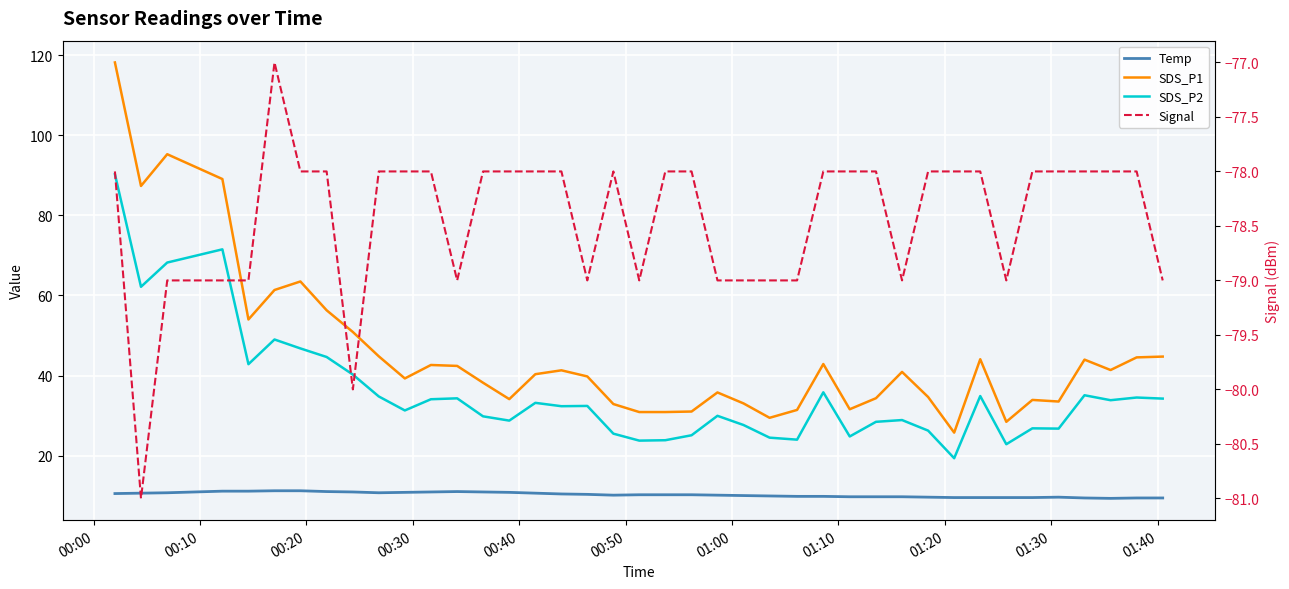

True or false: Temp and SDS_P2 intersect in this chart.

False